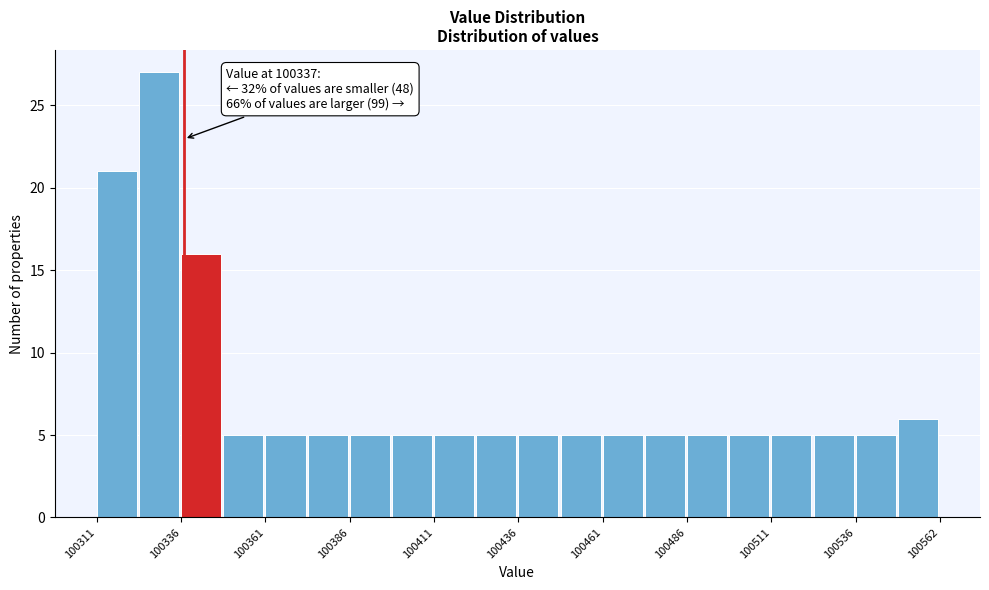

Read against the x-axis, roughly where is the centre of the tallest bar?

100330